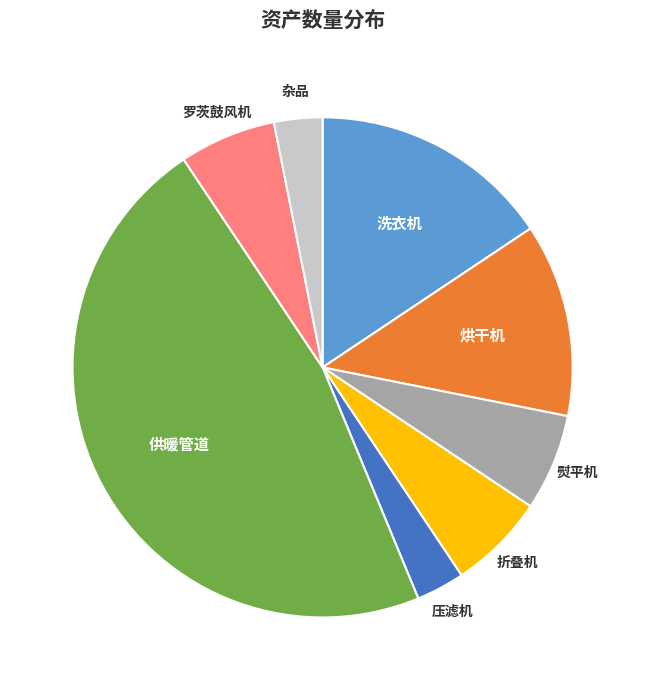

Does any single category account for the majority?

No